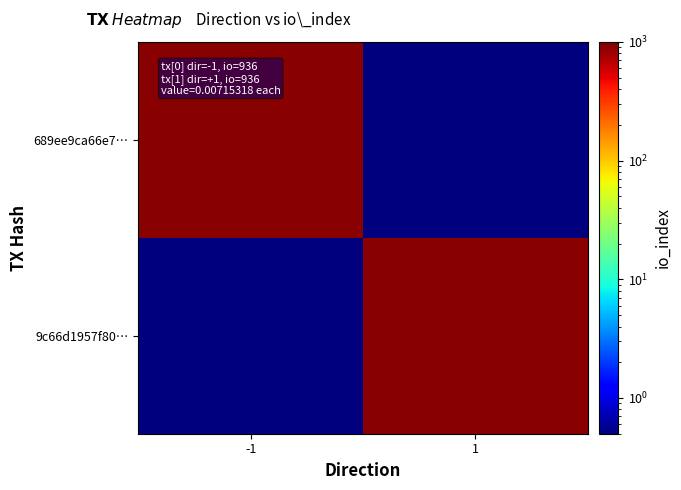

What is the total value across all series at 1?

936.5